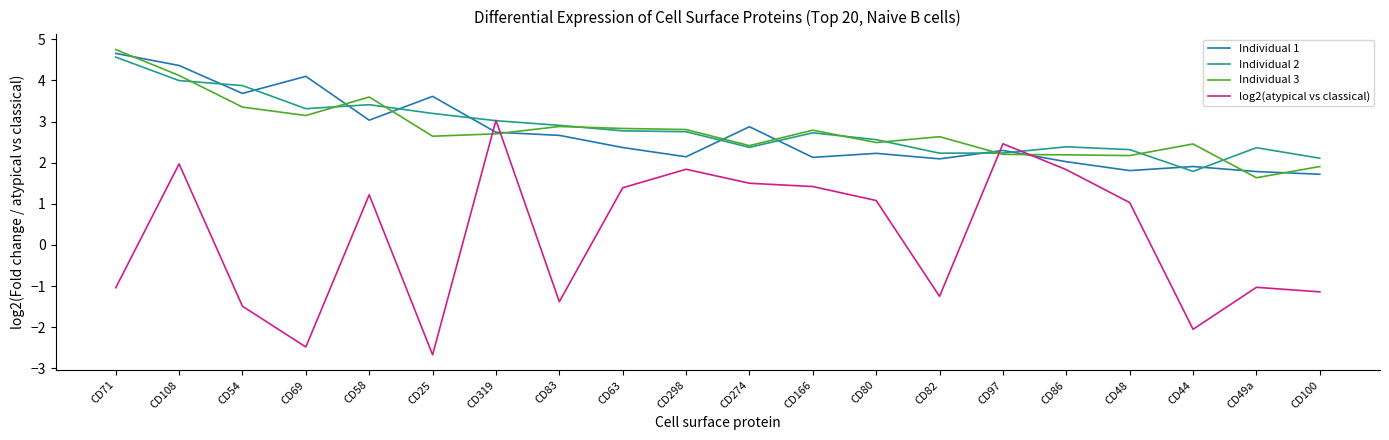

Does the chart display data point markers on the line(s)?

No